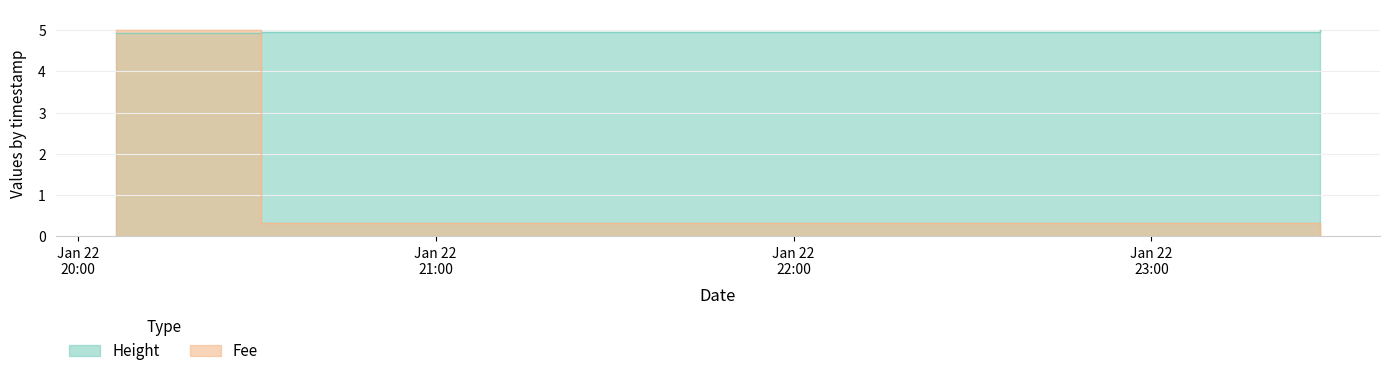

List the labels in order of Height value, largest first.

2019-01-22 23:28:14, 2019-01-22 20:30:46, 2019-01-22 20:06:22